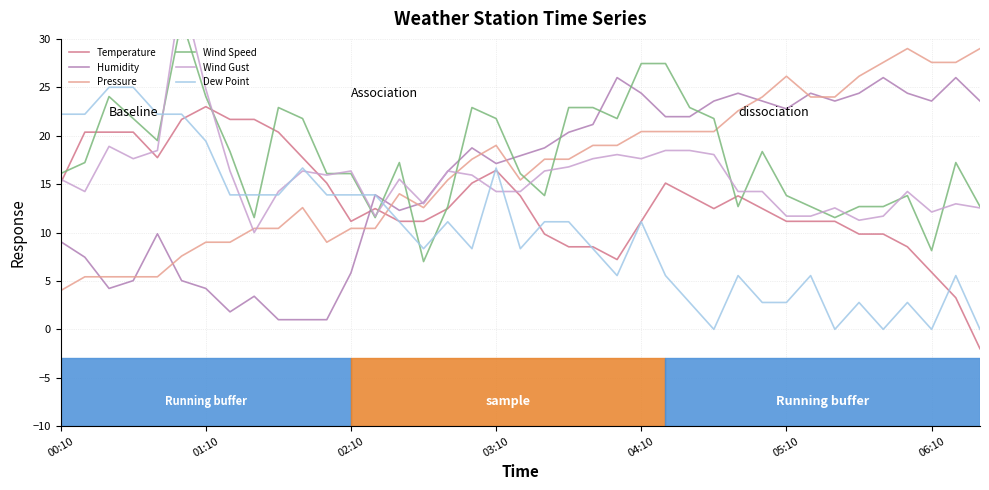

Does the chart display data point markers on the line(s)?

No